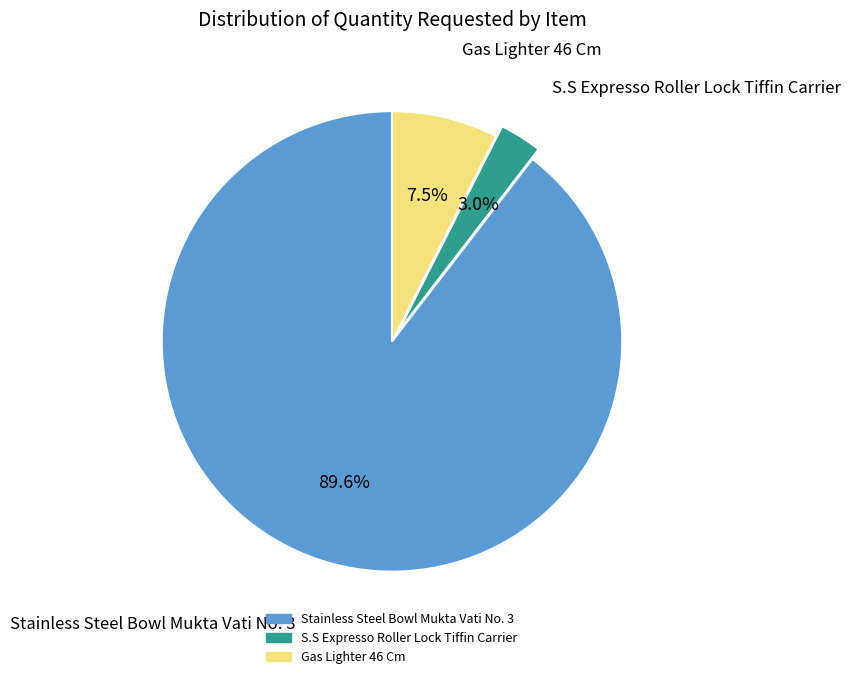

What is the total percentage of Gas Lighter 46 Cm and Stainless Steel Bowl Mukta Vati No. 3?

97.0%